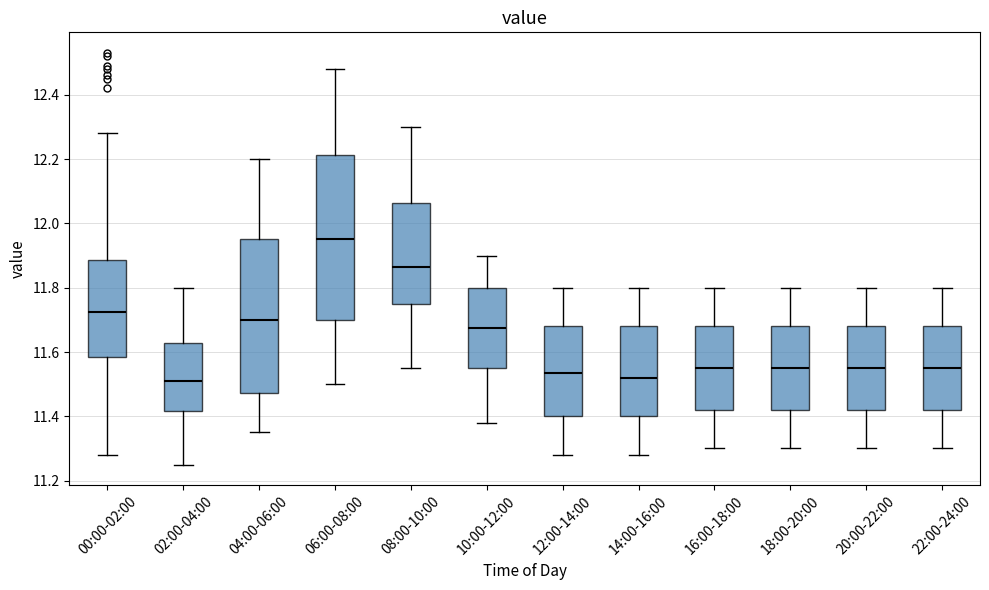

Which box is the tallest, from its lower edge to its upper edge?

06:00-08:00